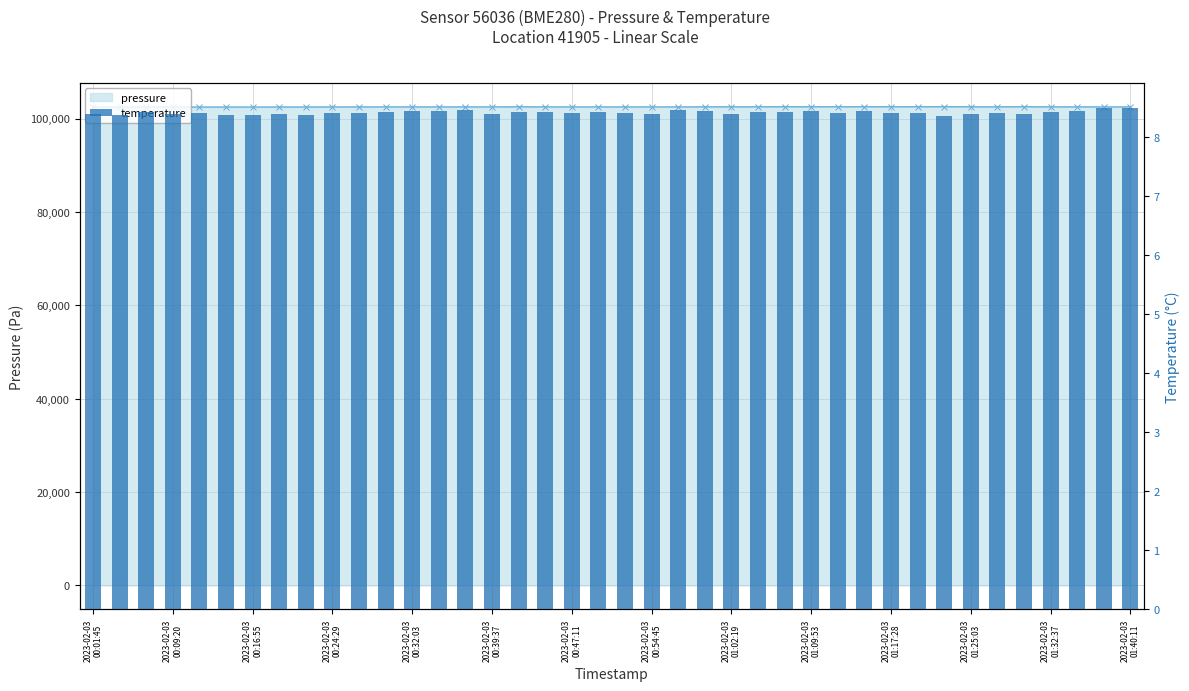

Count the values in the range 8 to 9.

40